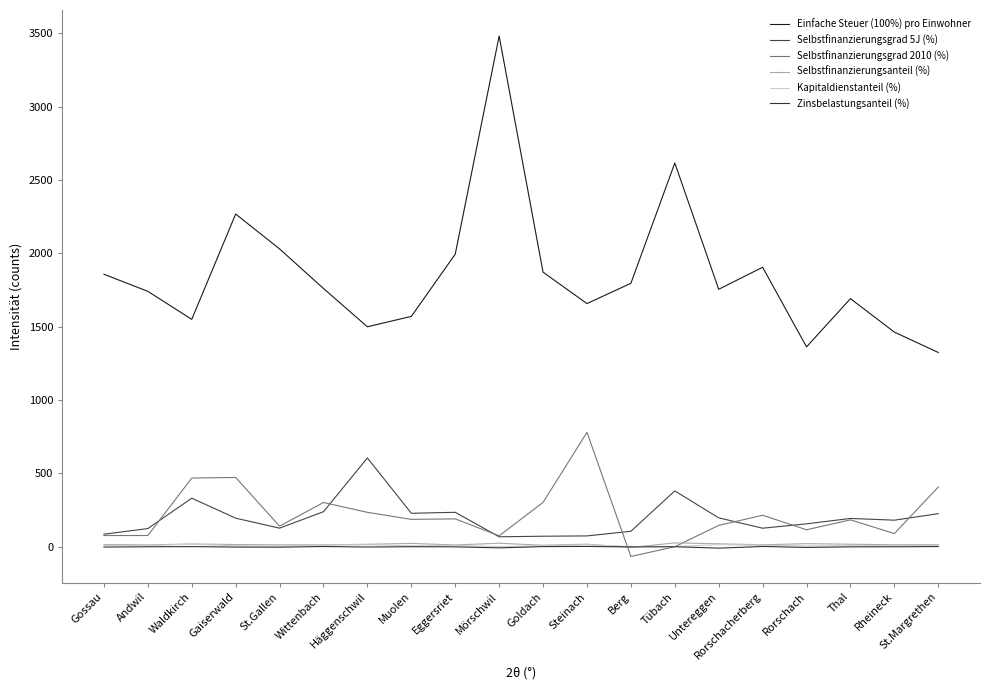

What is the approximate value of Selbstfinanzierungsgrad 2010 (%) at Mörschwil?

73.9